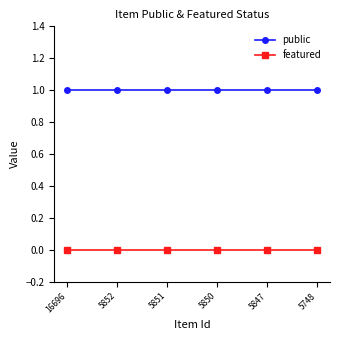

Rank the series at 5852 from lowest to highest value.

featured, public